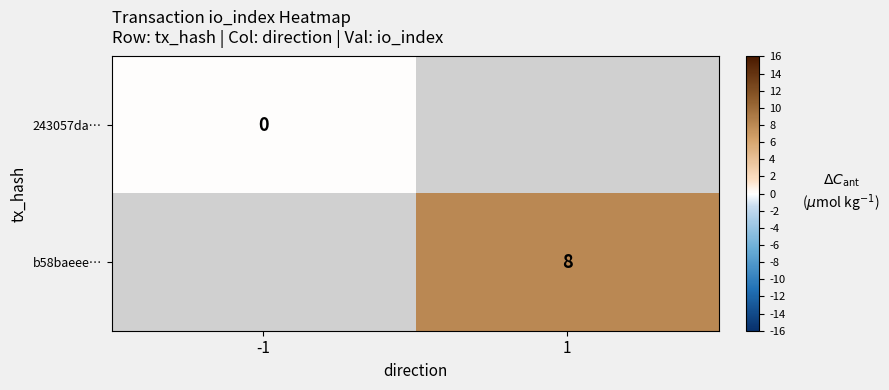

At how many categories does at least one series exceed 7?

1